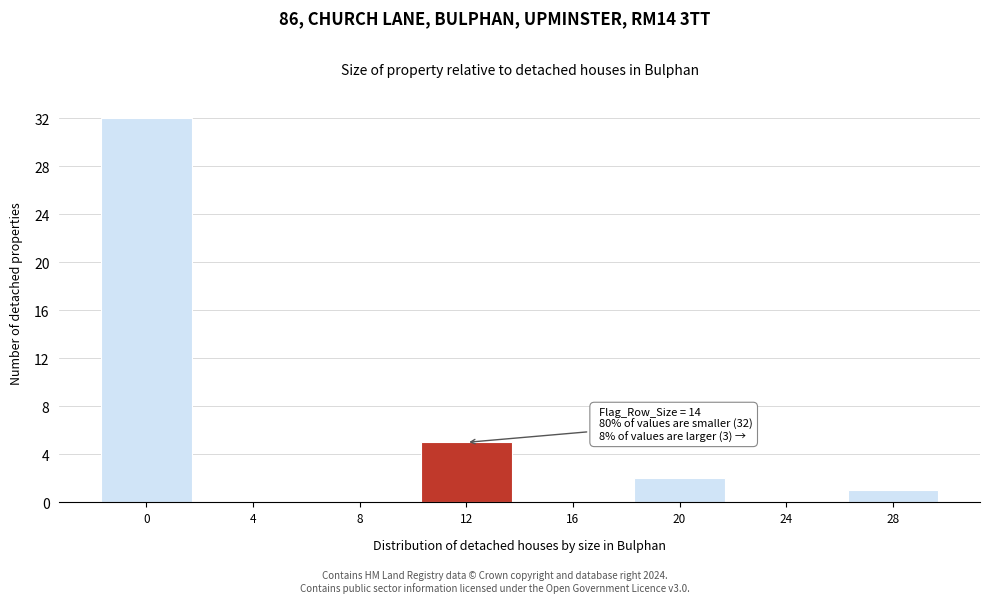

Reading left to right, what are all the values shown in this chart?

0=32	4=0	8=0	12=5	16=0	20=2	24=0	28=1